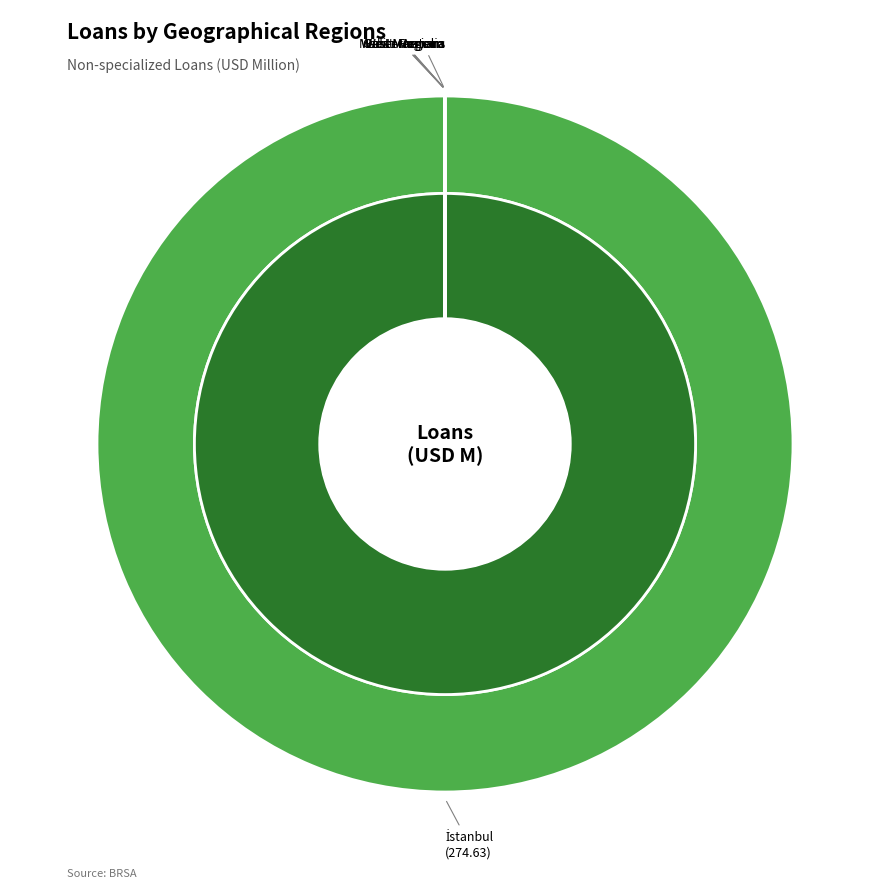

How many slices are in this pie chart?

7